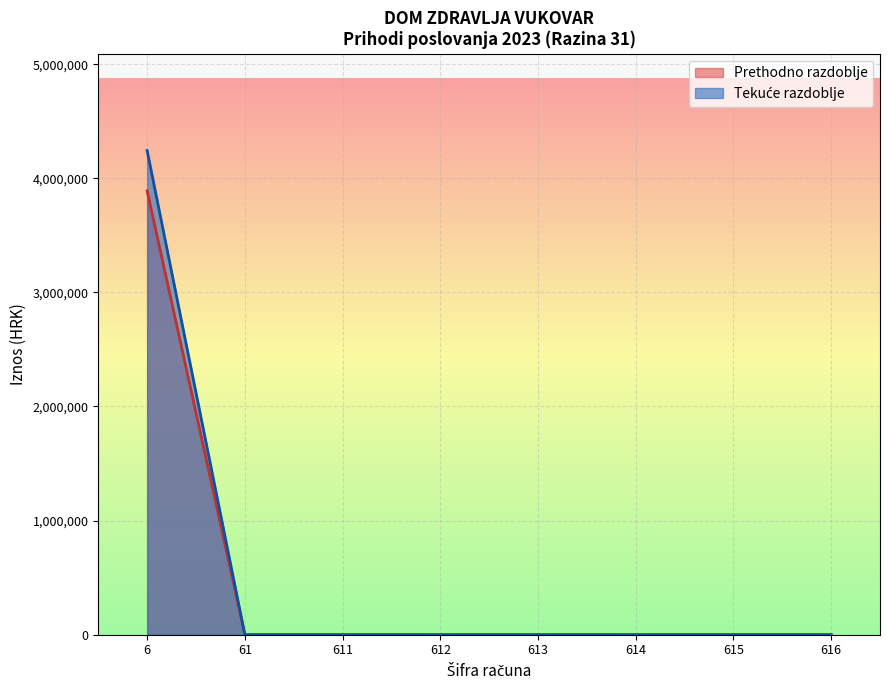

Read the Ostvareno u izvještajnom razdoblju tekuće godine value at 6.

4242621.0